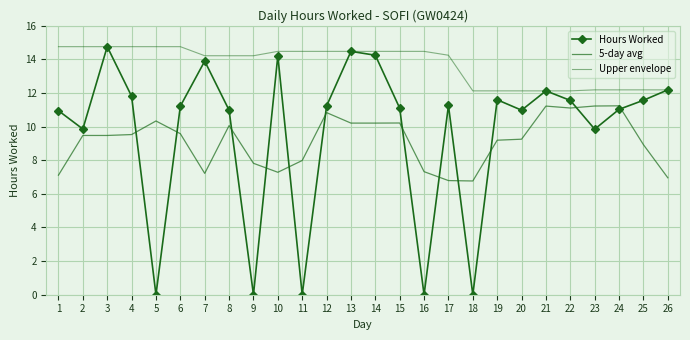

How many values in the Upper envelope series exceed 14?

17